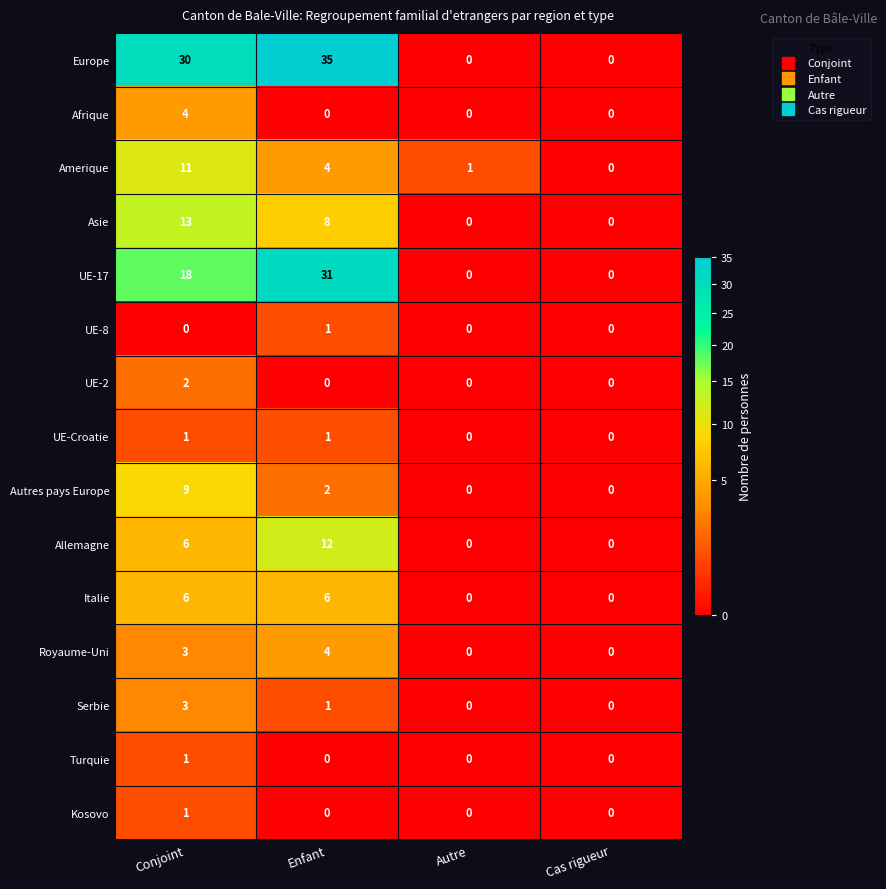

Which category has the highest value in the Afrique series?

Conjoint